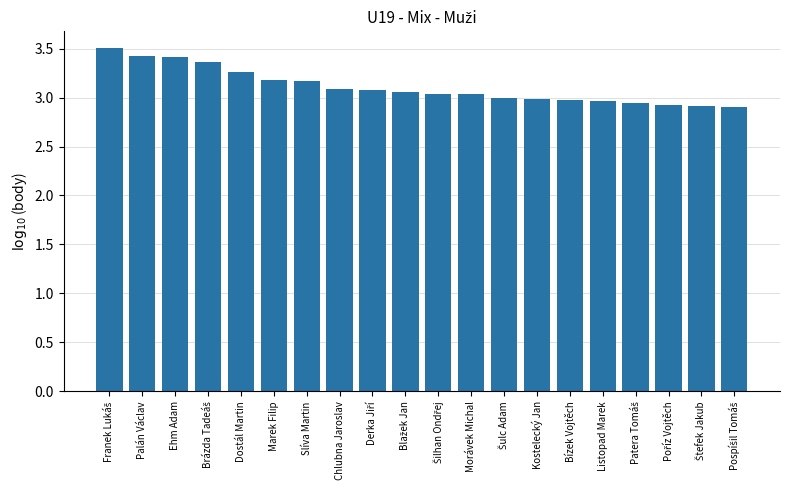

The value at Slíva Martin is 3.2. True or false?

True